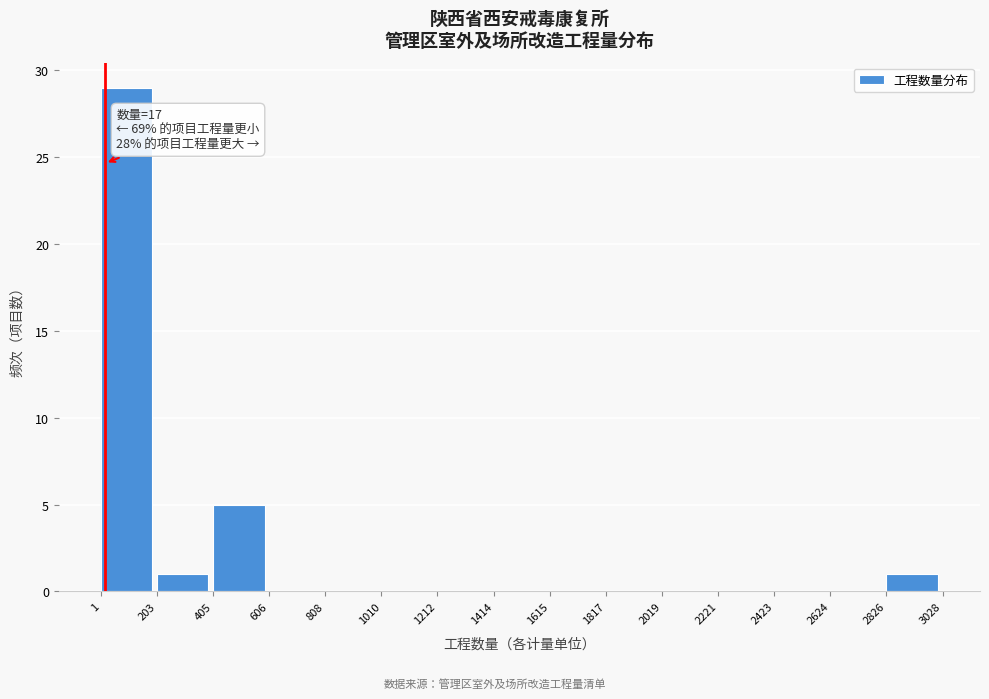

Which range on the x-axis has the tallest bar?

1 to 203